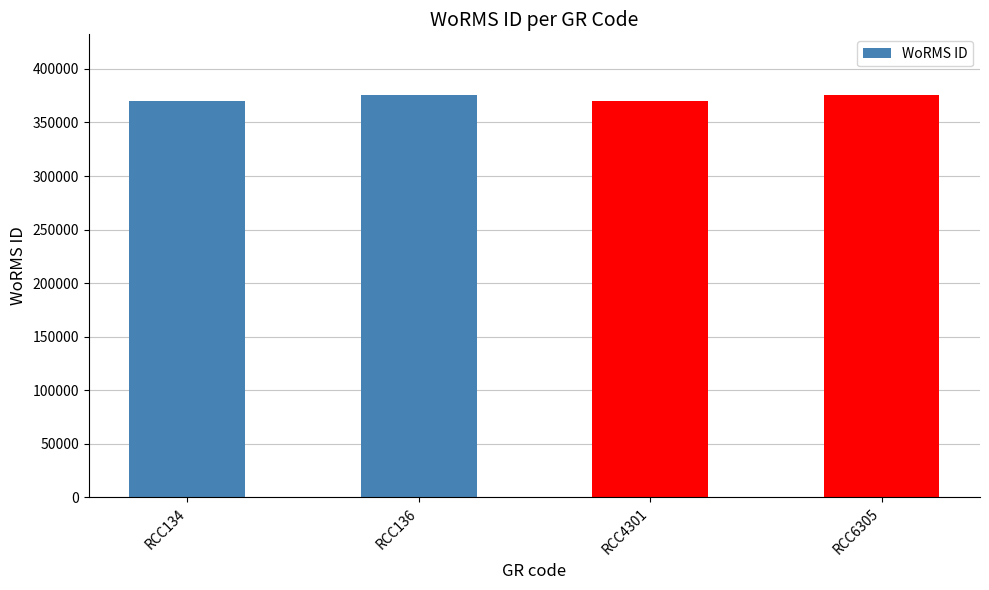

The value at RCC134 is 640786. True or false?

False